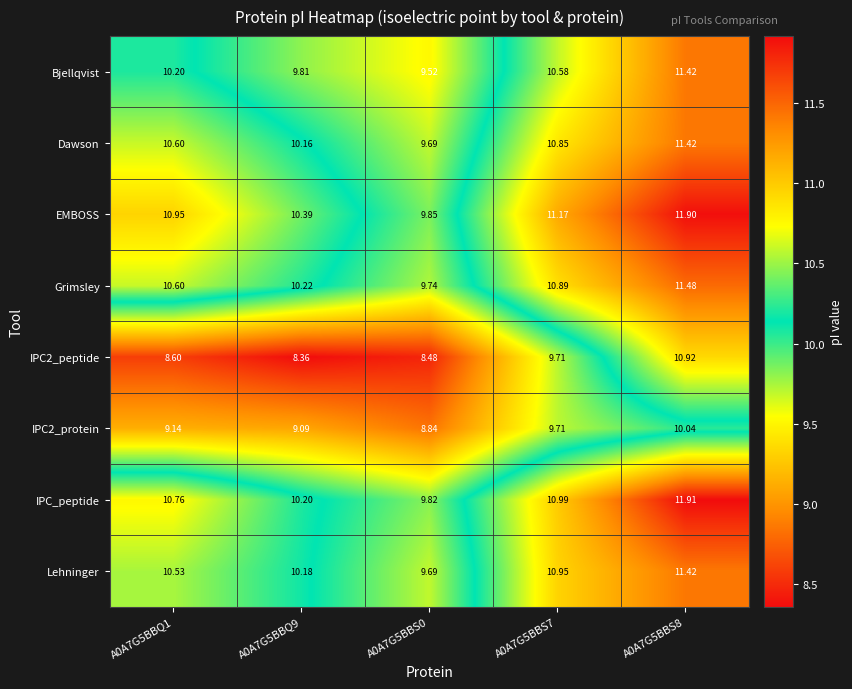

Is the value of Dawson at A0A7G5BBS8 greater than the value of IPC_peptide at A0A7G5BBQ1?

Yes